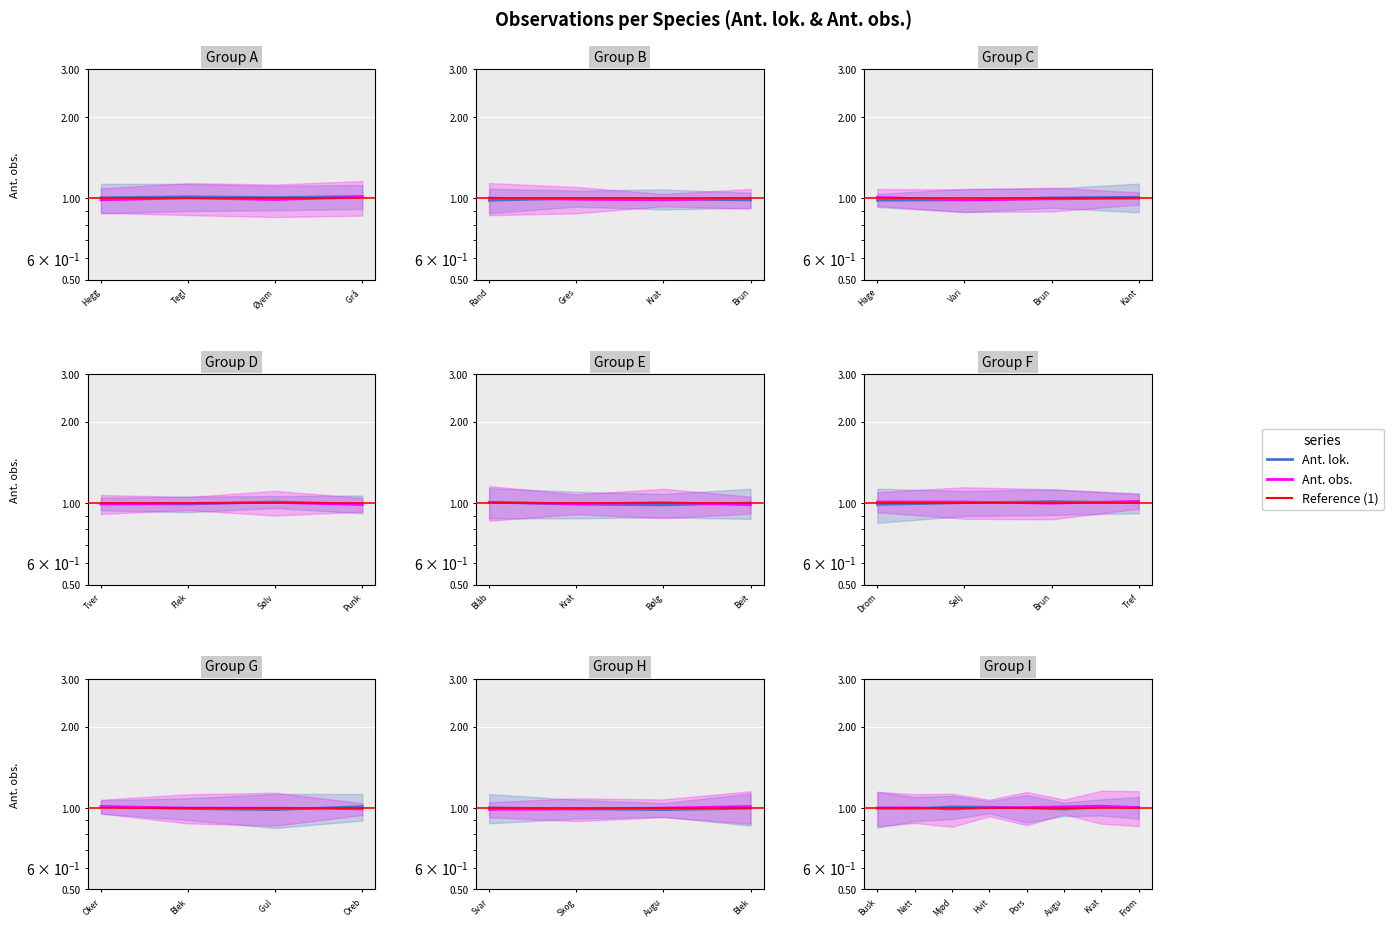

At how many categories does at least one series exceed 0?

8